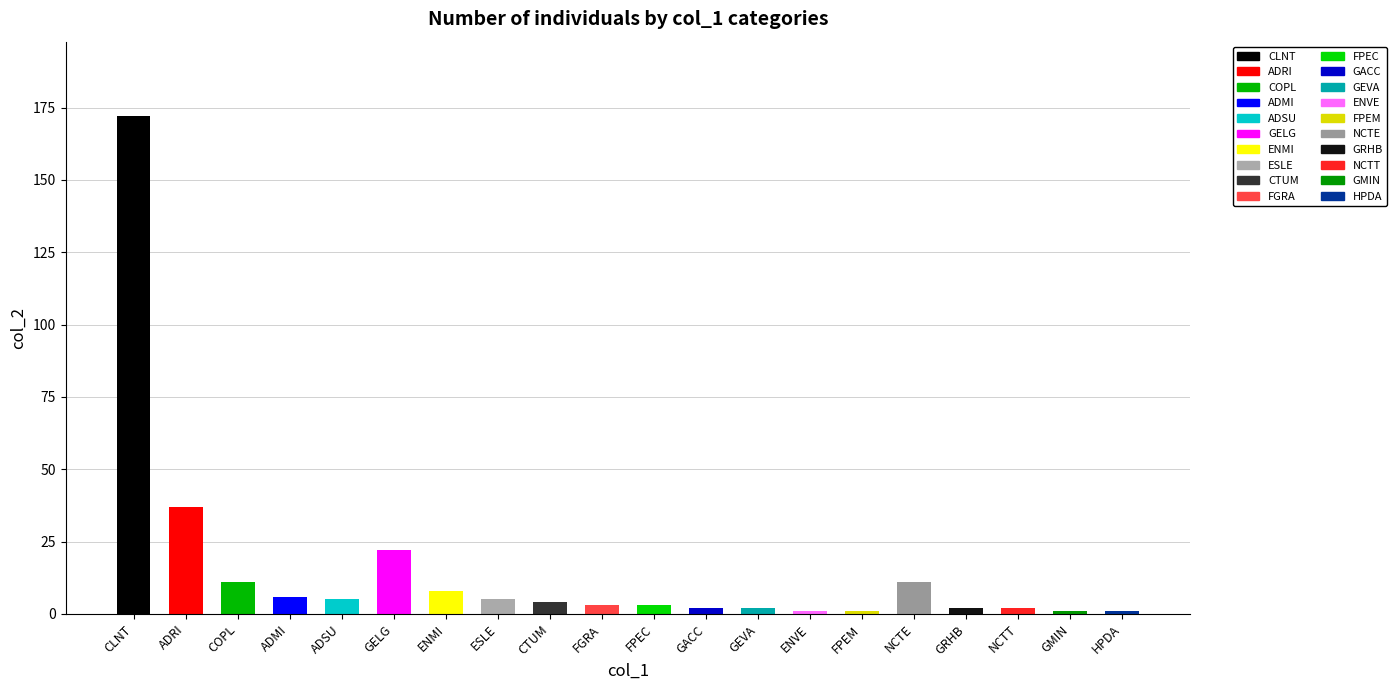

Is it true that the value at ENMI is 5?

False